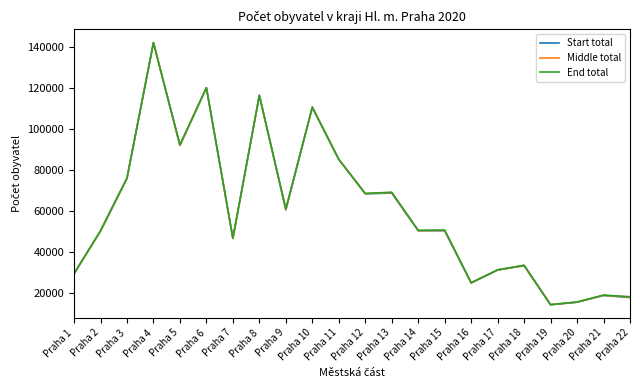

True or false: Middle total has a value of 31613 at Praha 7.

False